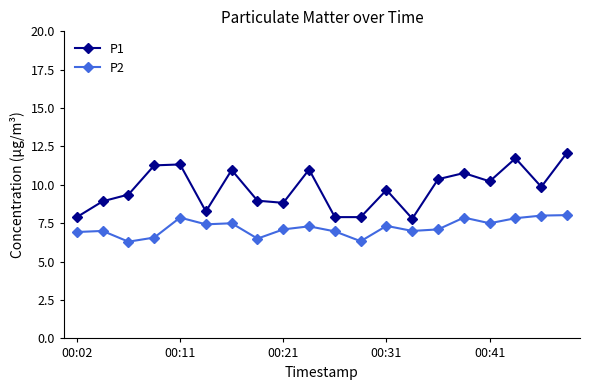

Which series has the largest total across all categories?

P1